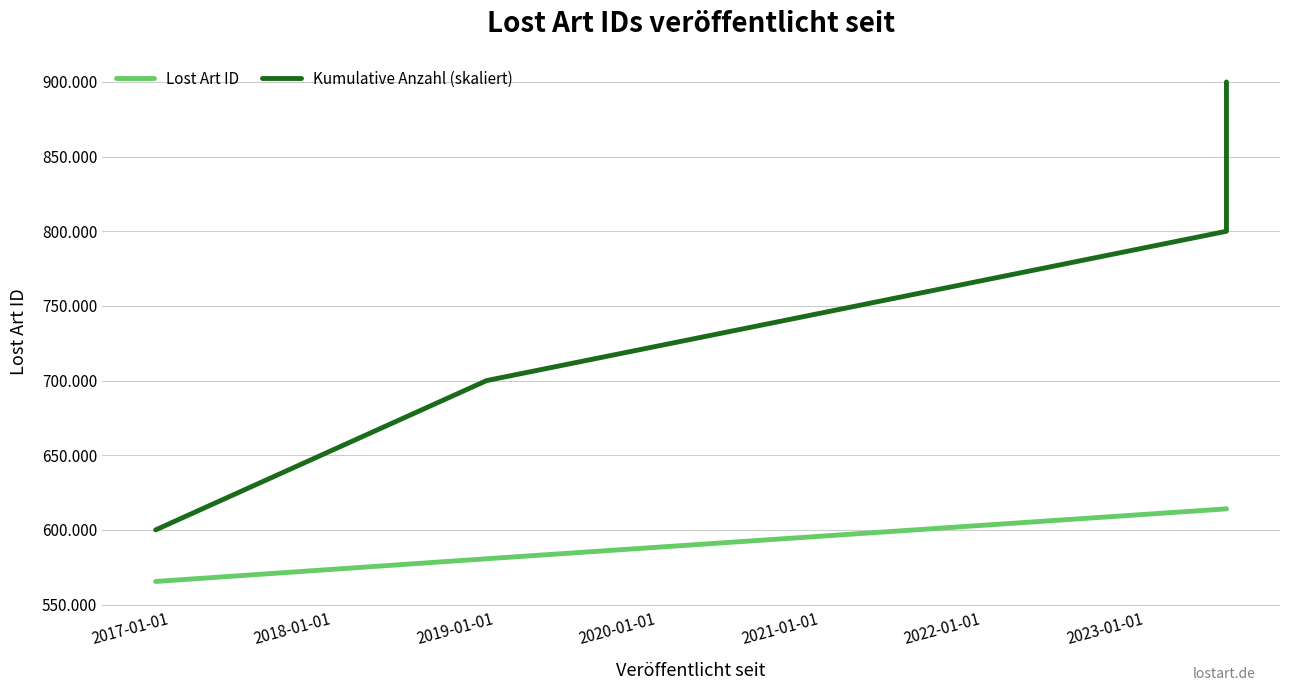

How many values in the Kumulative Anzahl (skaliert) series exceed 800000?

1